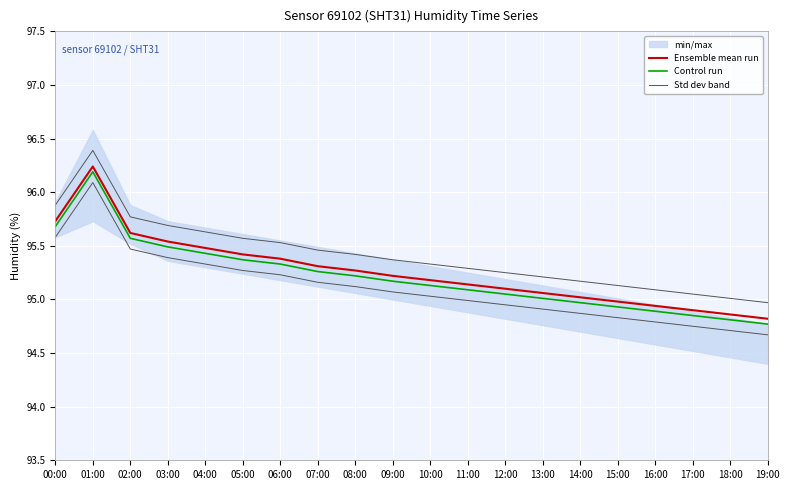

Rank the series by their maximum value, from lowest to highest.

Control run, Ensemble mean run, Std dev band